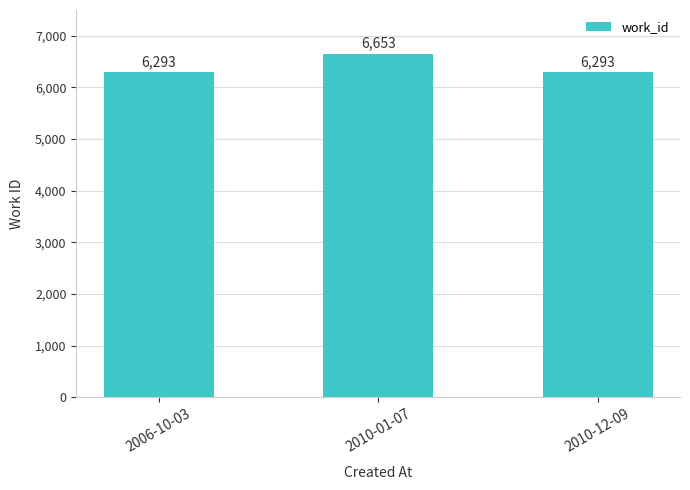

What is the label of the 3rd bar from the right?

2006-10-03